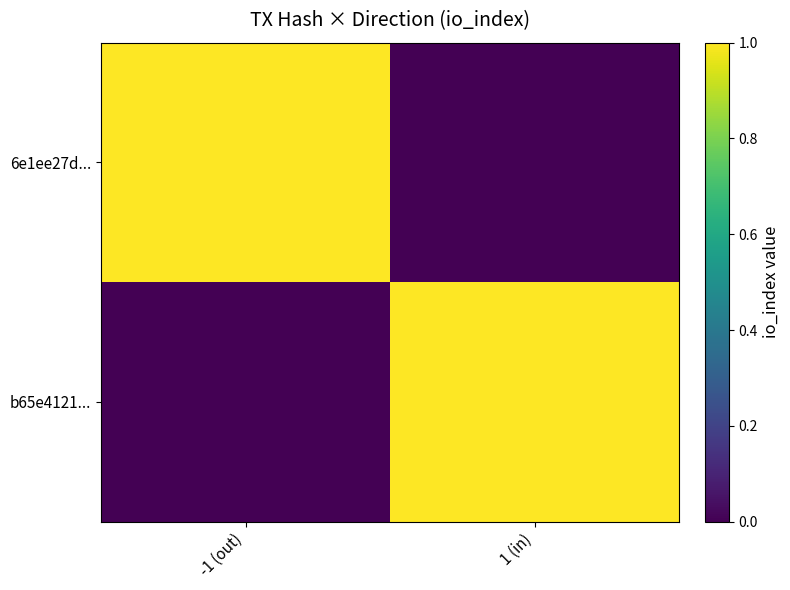

At how many categories does at least one series exceed 0?

2